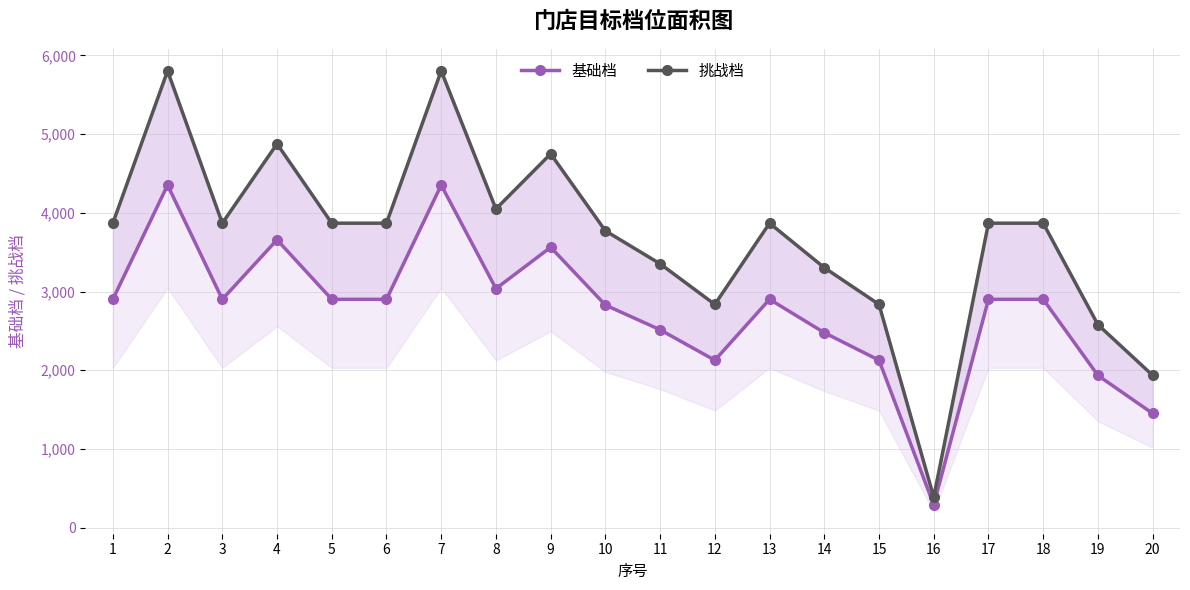

Which series has the largest range (max minus min)?

挑战档